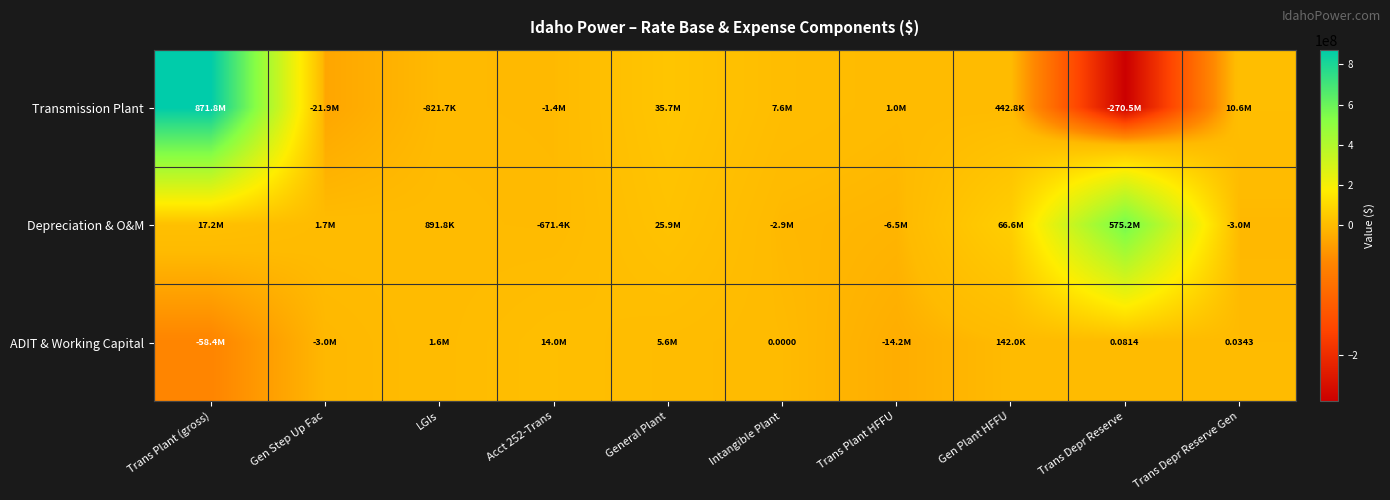

The value of Transmission Plant at Trans Depr Reserve is -270518301.0. True or false?

True